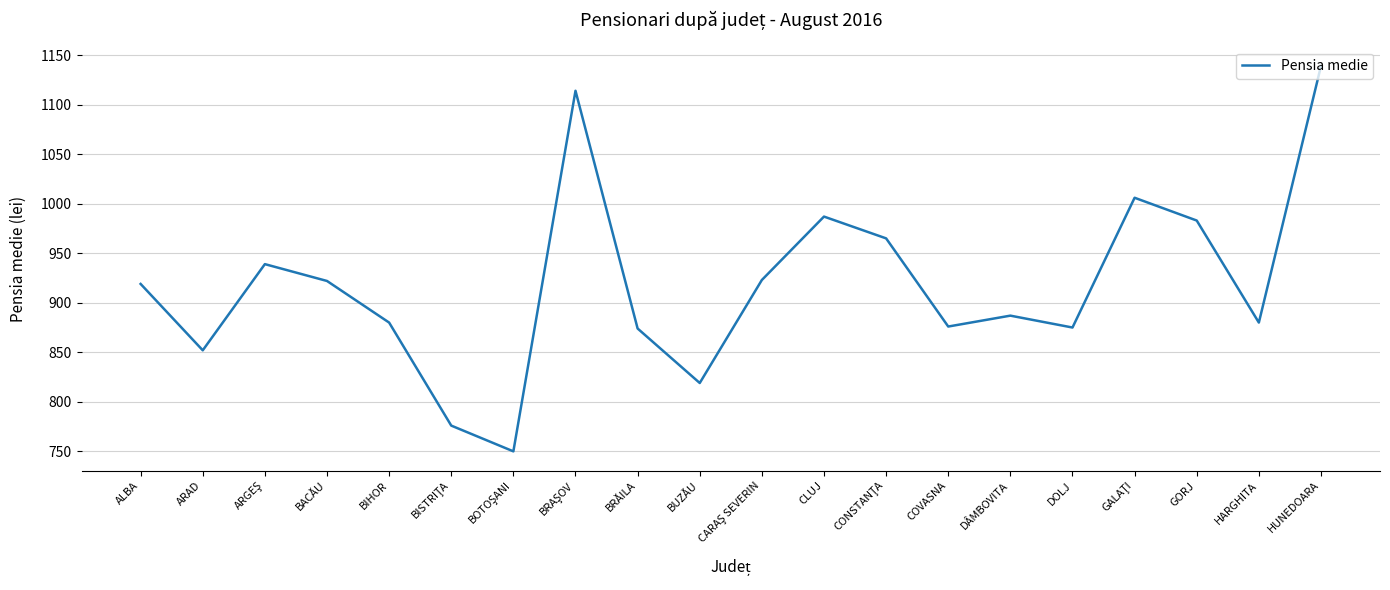

Count the number of categories in the chart.

20